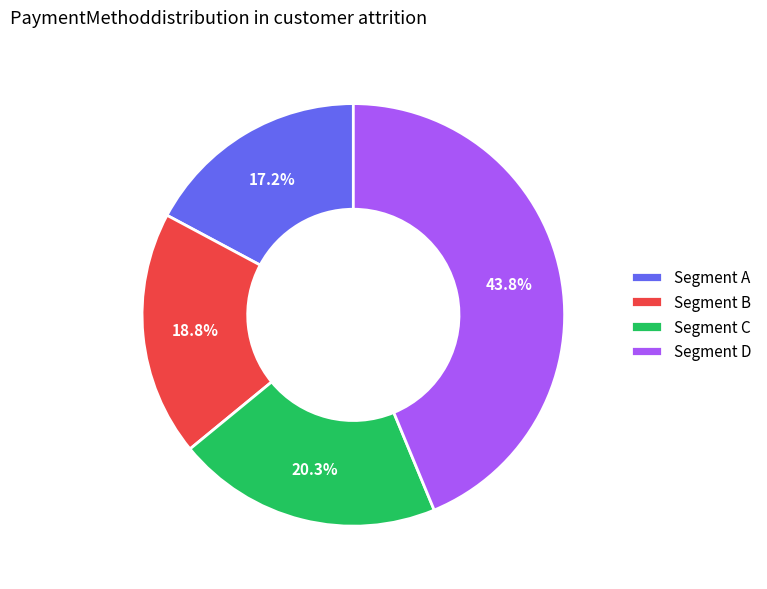

Which category has the smallest portion of the pie?

Segment A